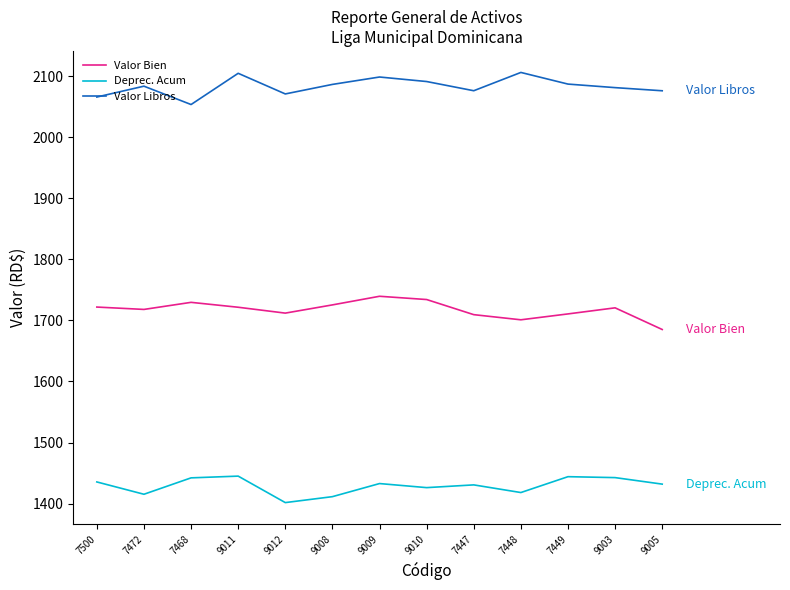

Is the value of Valor Bien at 7472 greater than the value of Deprec. Acum at 7447?

Yes